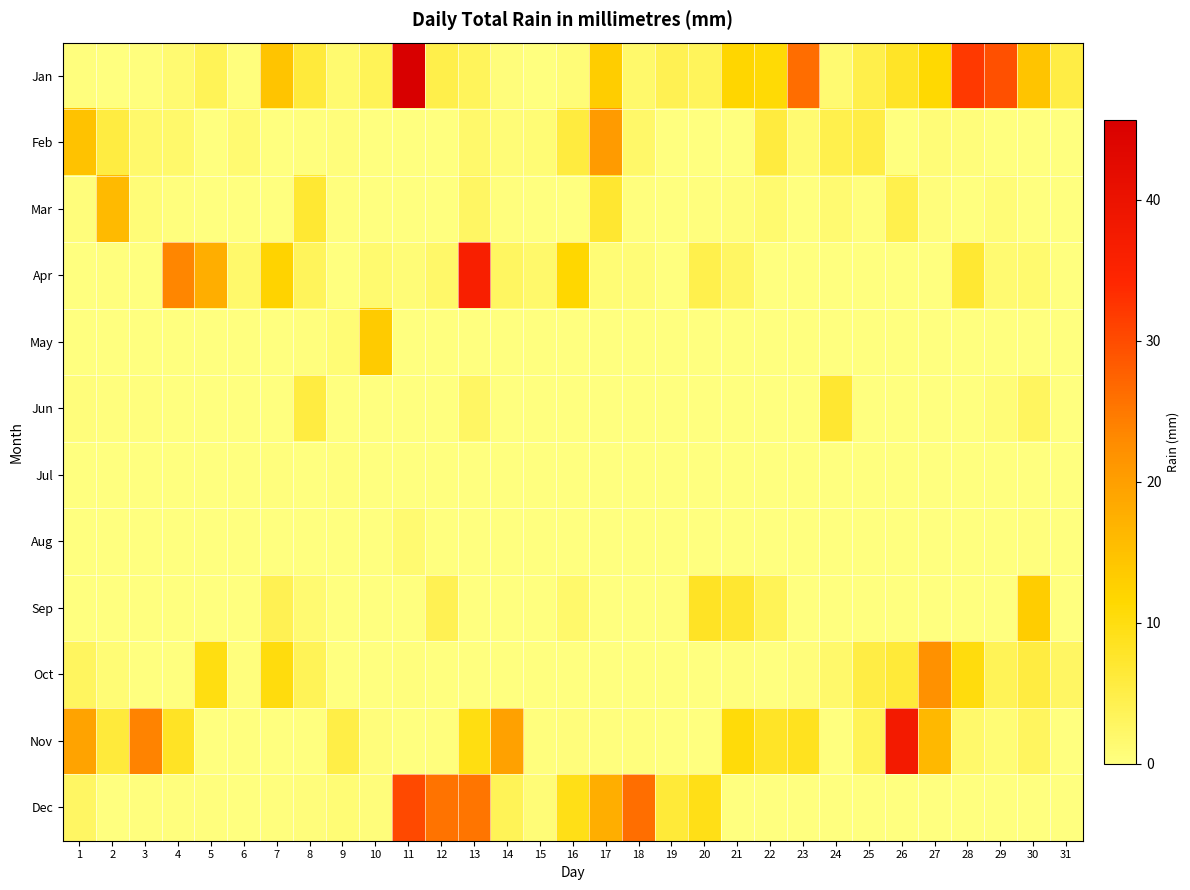

Which series has the largest range (max minus min)?

Jan